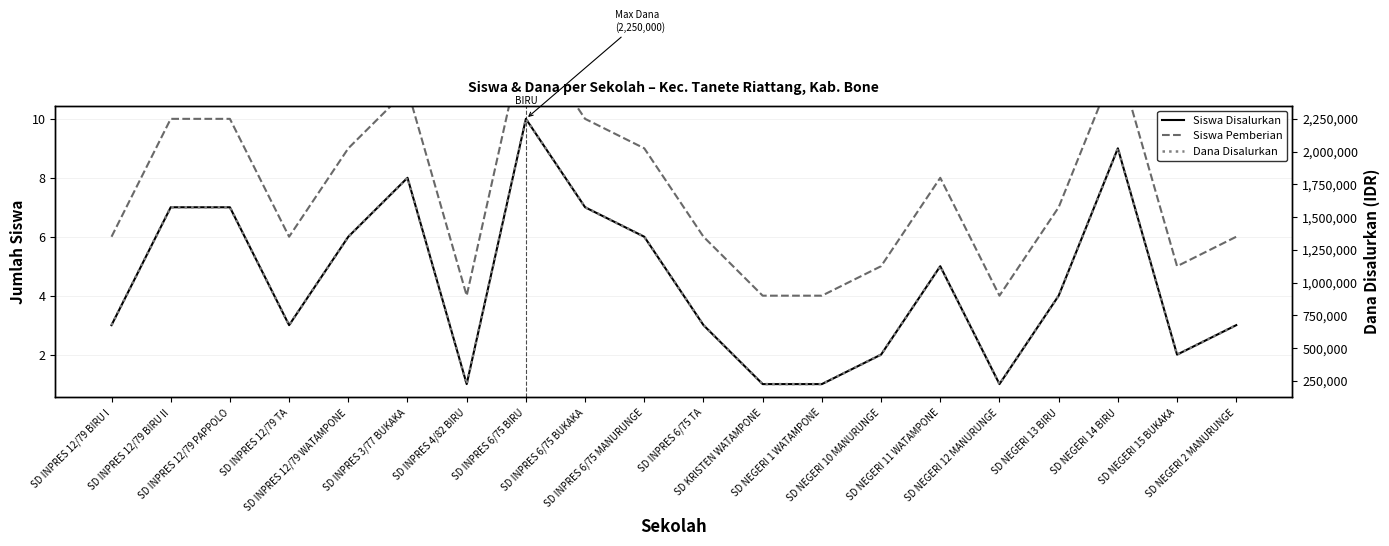

True or false: Dana Disalurkan has a value of 1575000 at SD INPRES 12/79 PAPPOLO.

True